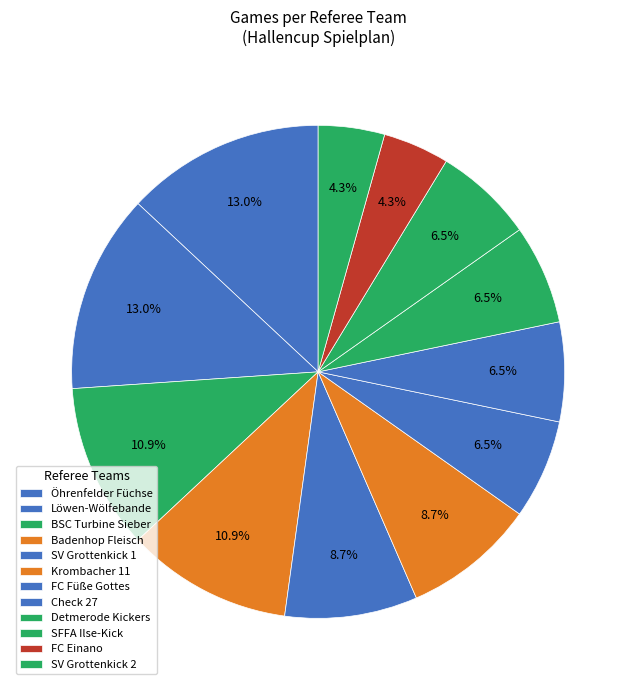

Count the number of slices in the pie.

12